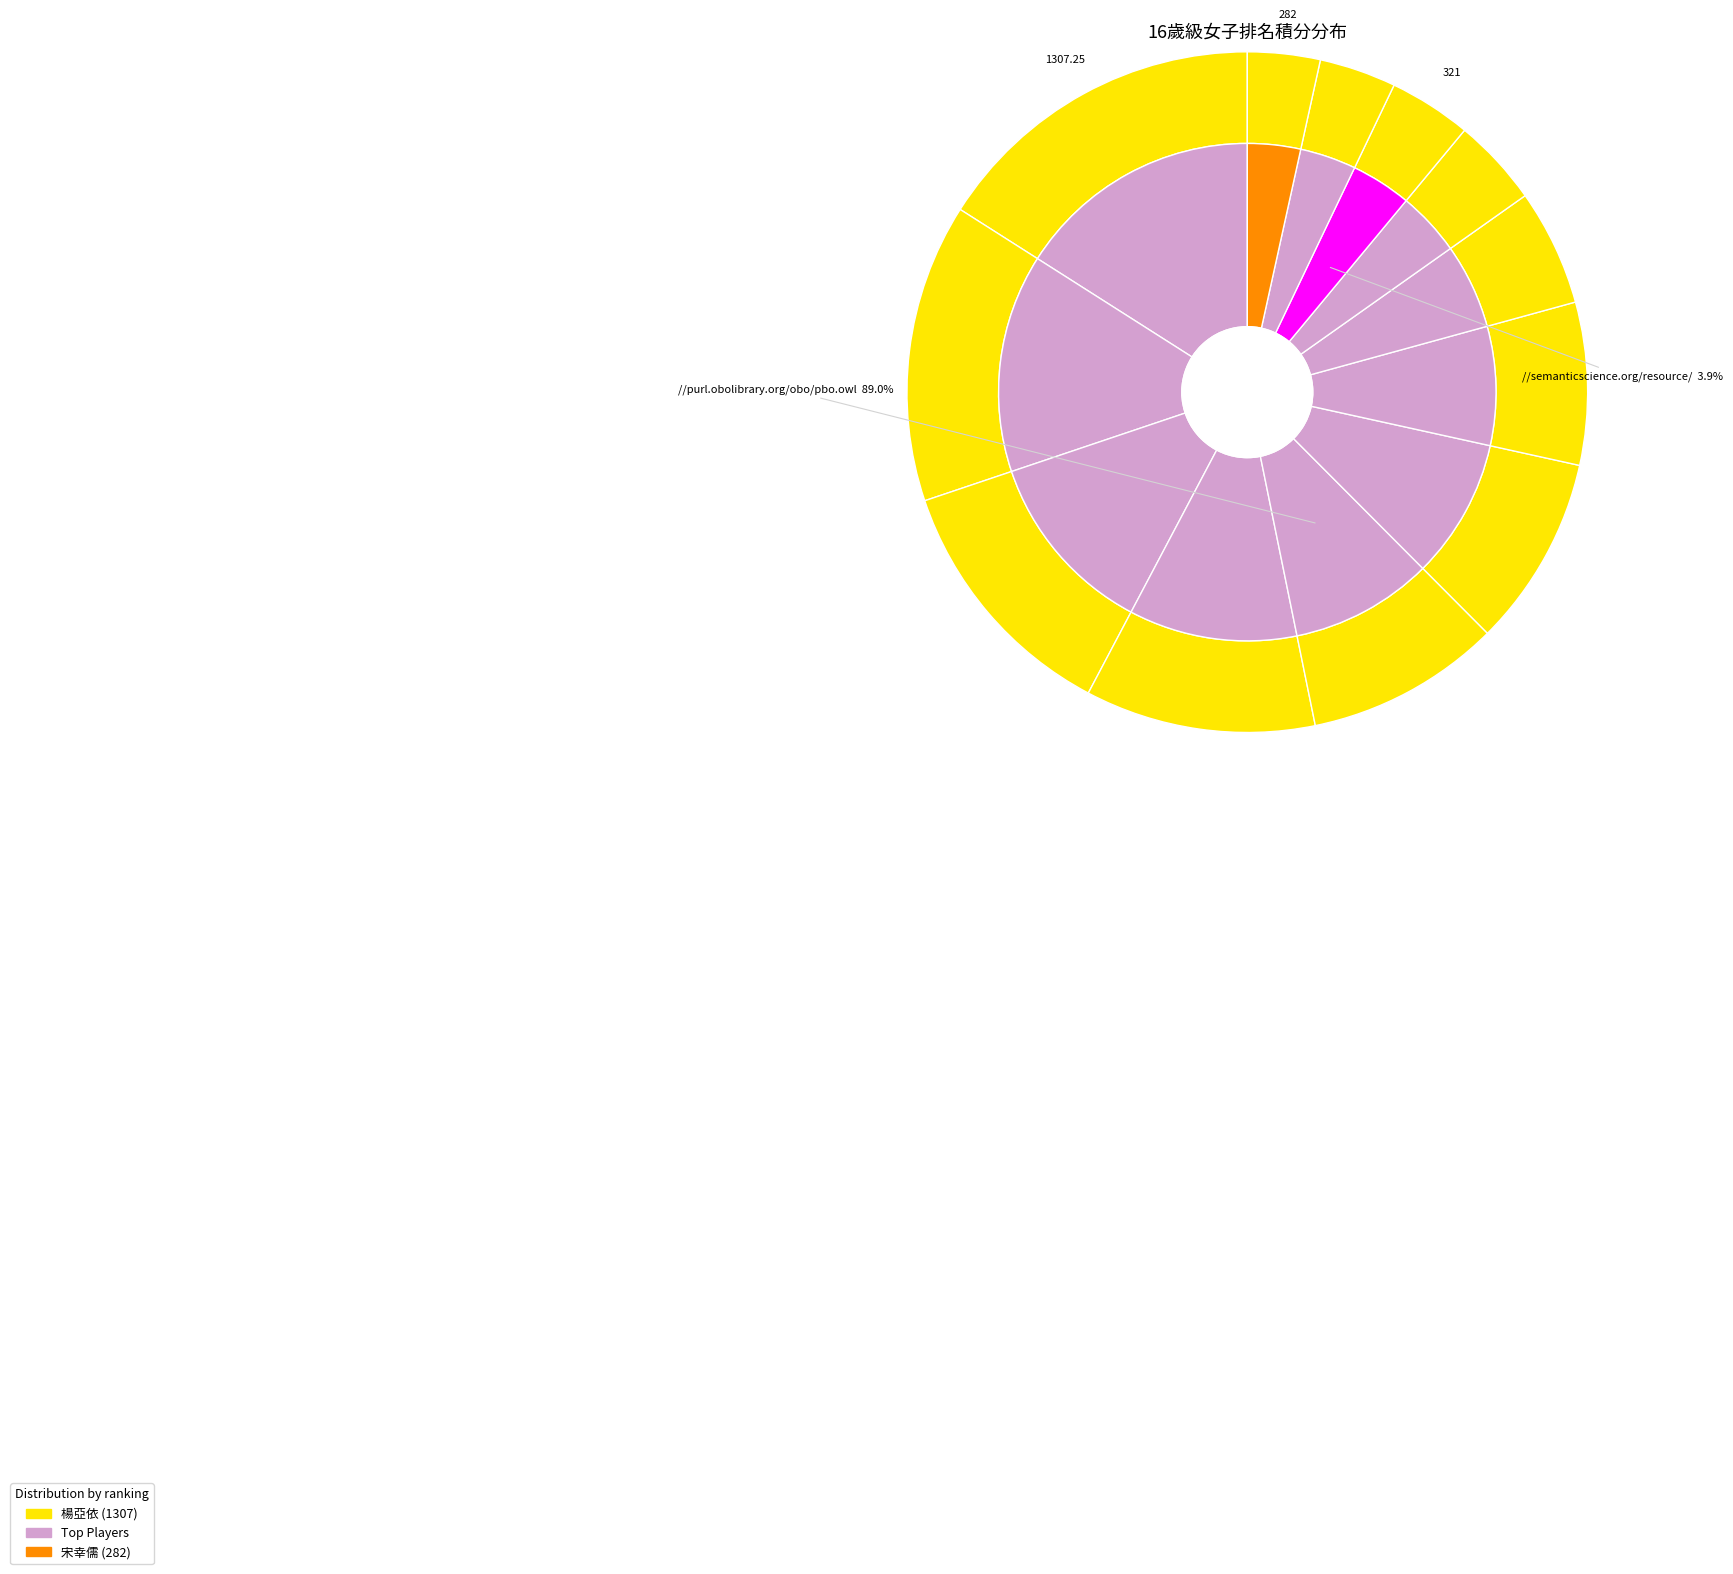

To the nearest percent, what portion does 楊亞依 represent?

16%